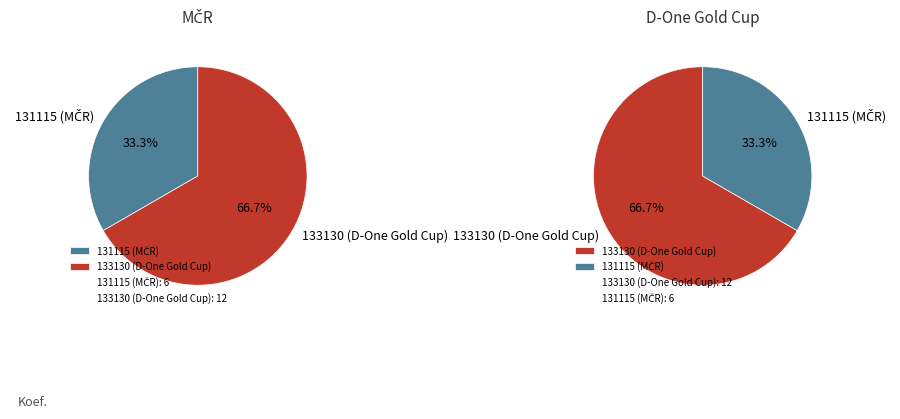

Does 133130 (D-One Gold Cup) represent more than half of the total?

Yes